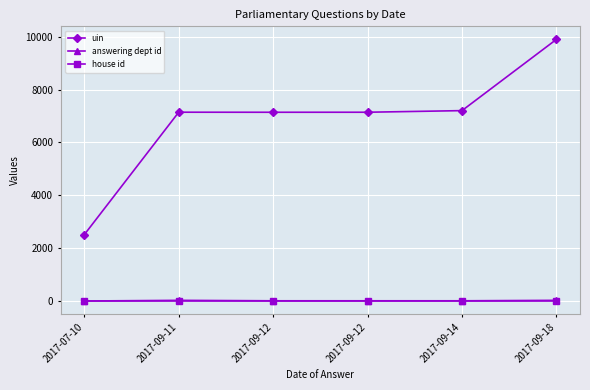

The value of uin at 2017-09-18 is 9895. True or false?

True